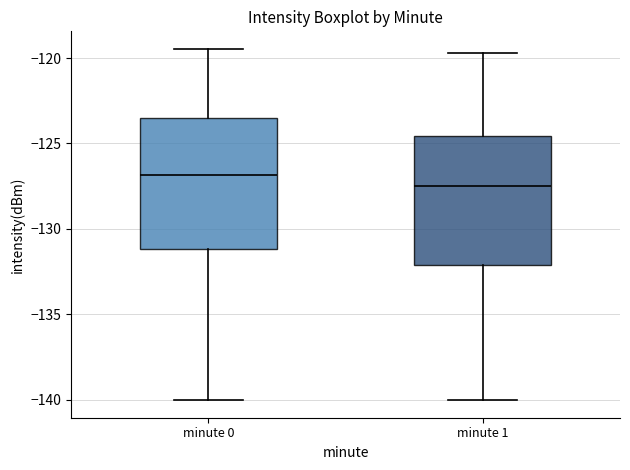

Reading left to right, transcribe this box plot: for each box, give where its median line is, the range the box spans, and where its two whiskers end, as read against the y-axis. The values are not printed on the chart, so give them approximately, as read against the axis.

minute 0: median -127.0, box -131.0 to -123.5, whiskers -140.0 to -119.5
minute 1: median -127.5, box -132.0 to -124.5, whiskers -140.0 to -119.5